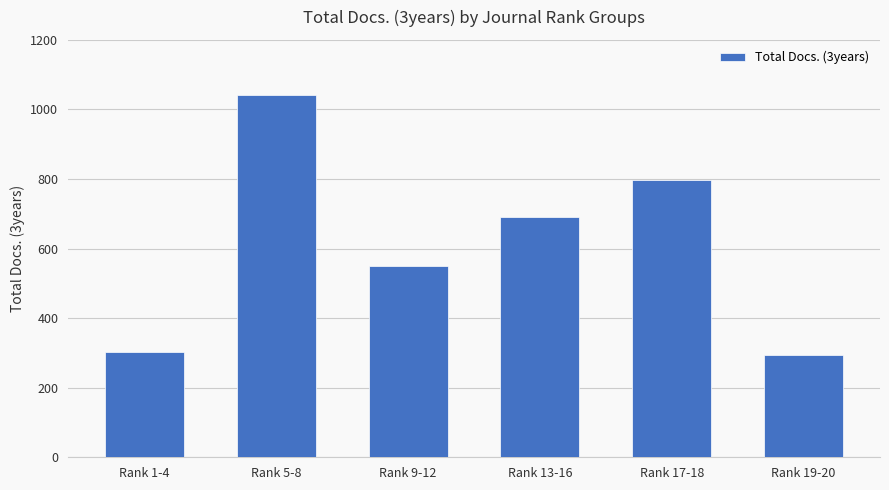

True or false: the data shows 551 at Rank 9-12.

True